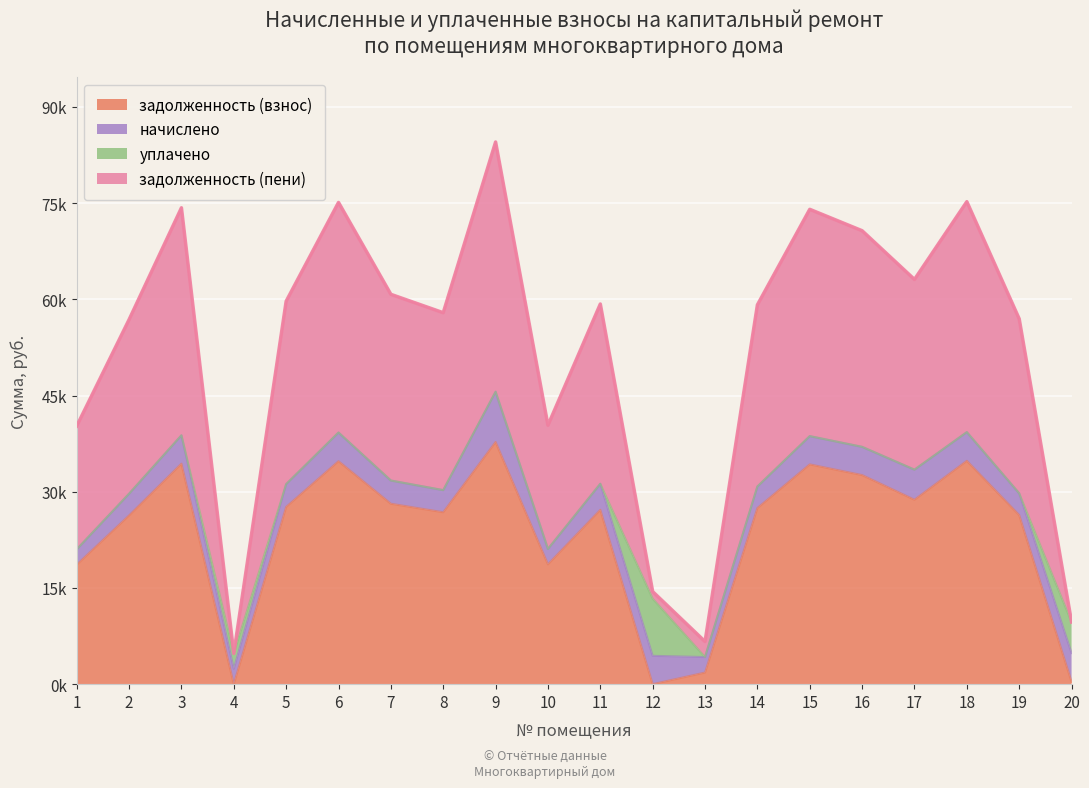

Which series has the largest range (max minus min)?

задолженность (пени)